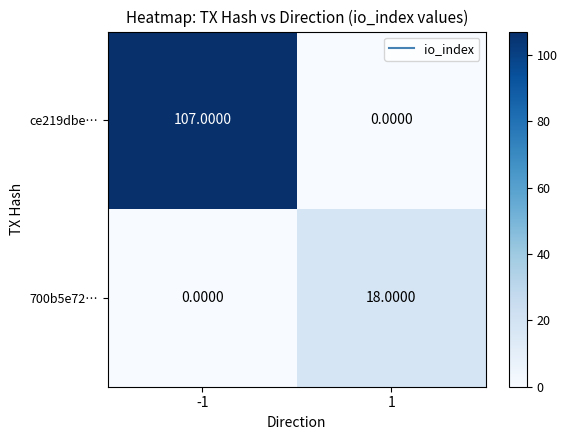

What is the difference between the ce219dbe… values at 1 and -1?

107